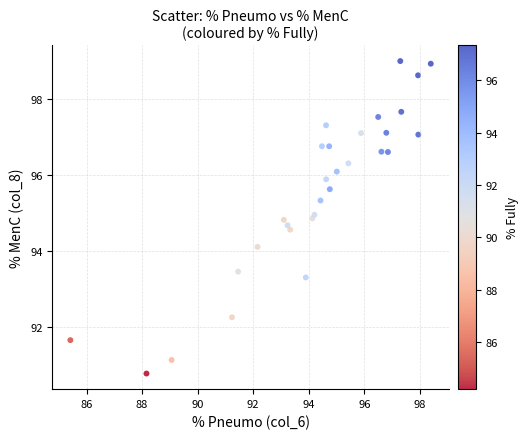

What Y value in the scatter plot is closest to 94?

94.1